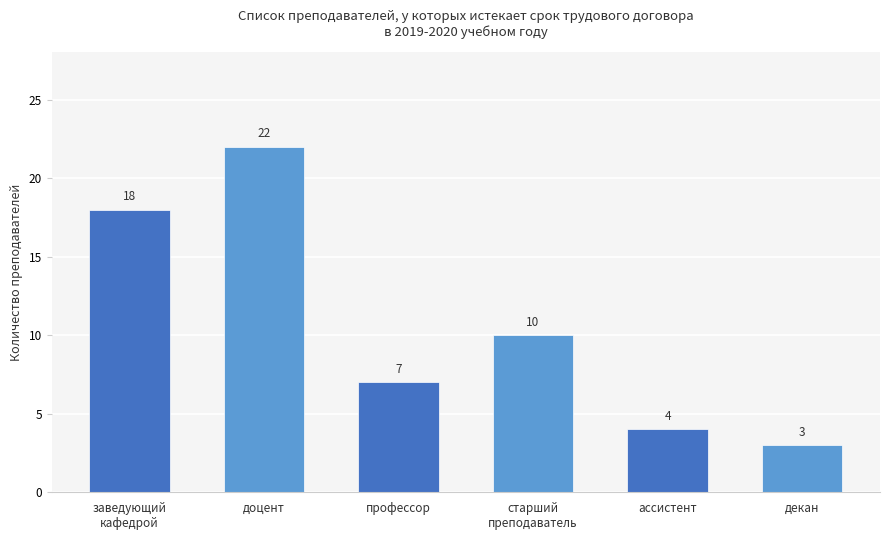

Reading left to right, list all the values displayed in this chart.

заведующий
кафедрой=18	доцент=22	профессор=7	старший
преподаватель=10	ассистент=4	декан=3